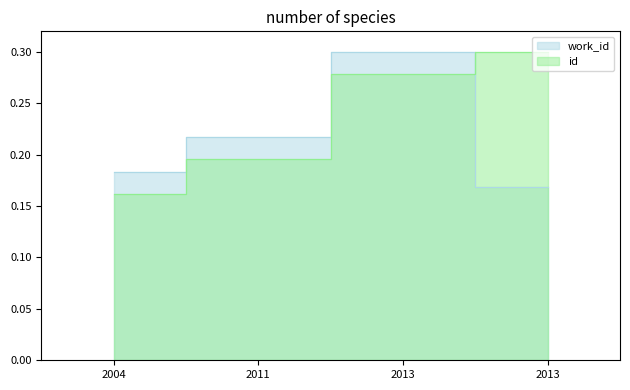

What is the sum of all work_id values?

0.9